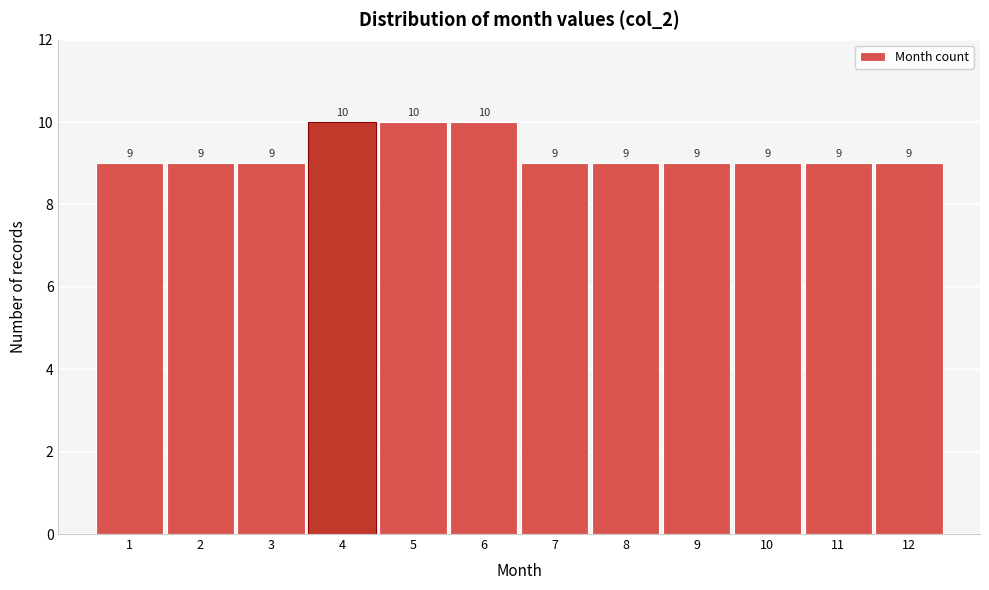

What is the height of the bar covering 0.5 to 1.5 on the x-axis?

9